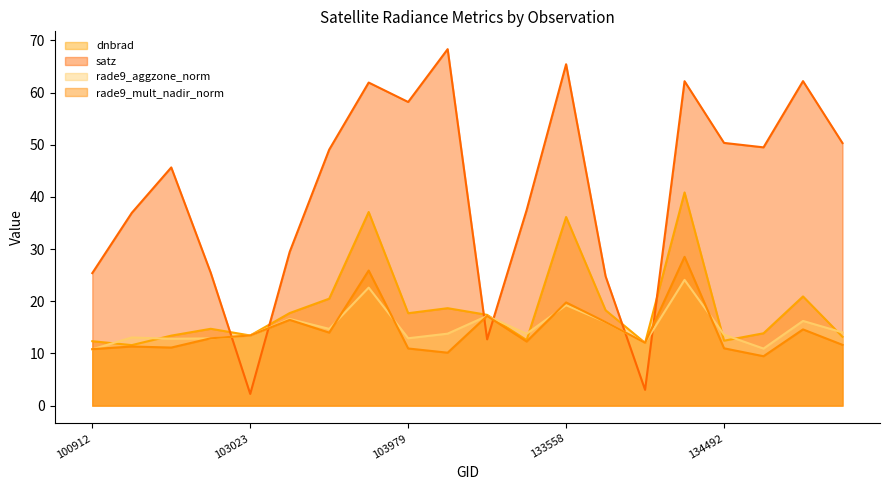

What is the spread (max minus min) of values at 132642?

58.2